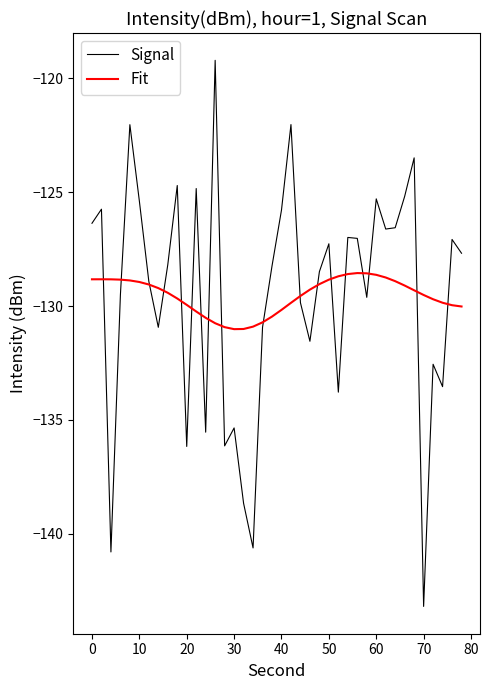

What is the difference between the maximum and minimum values in the Signal series?

24.0